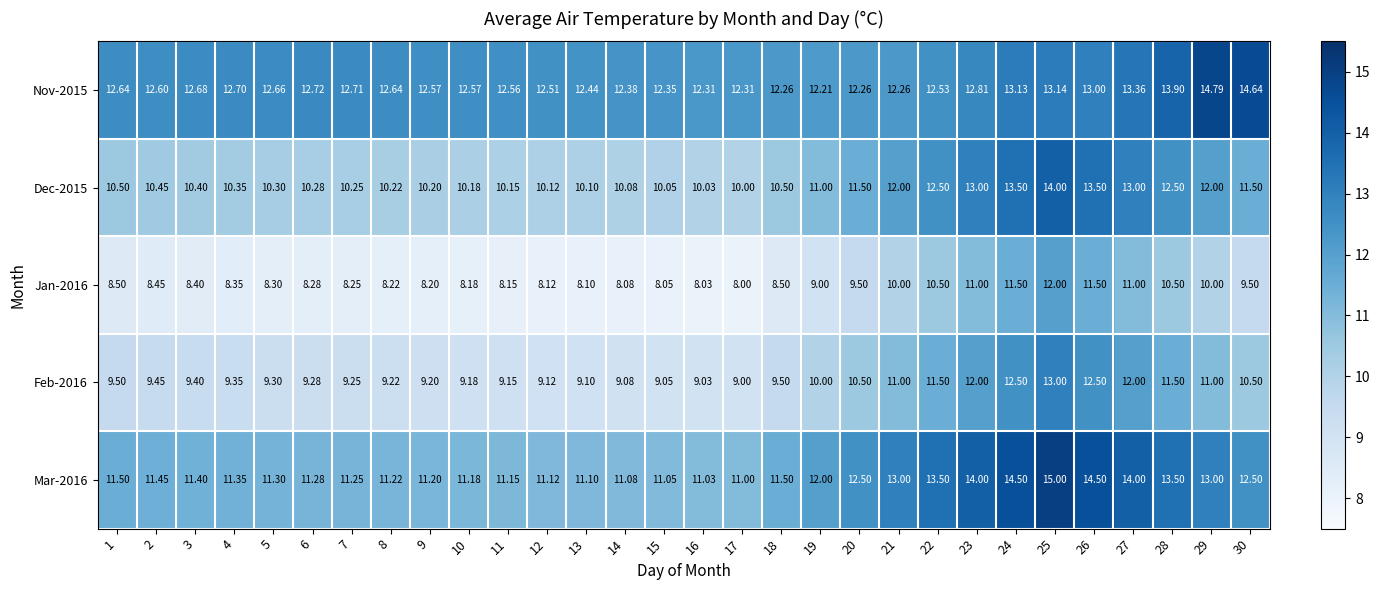

Is the value of Jan-2016 at 14 greater than the value of Feb-2016 at 2?

No